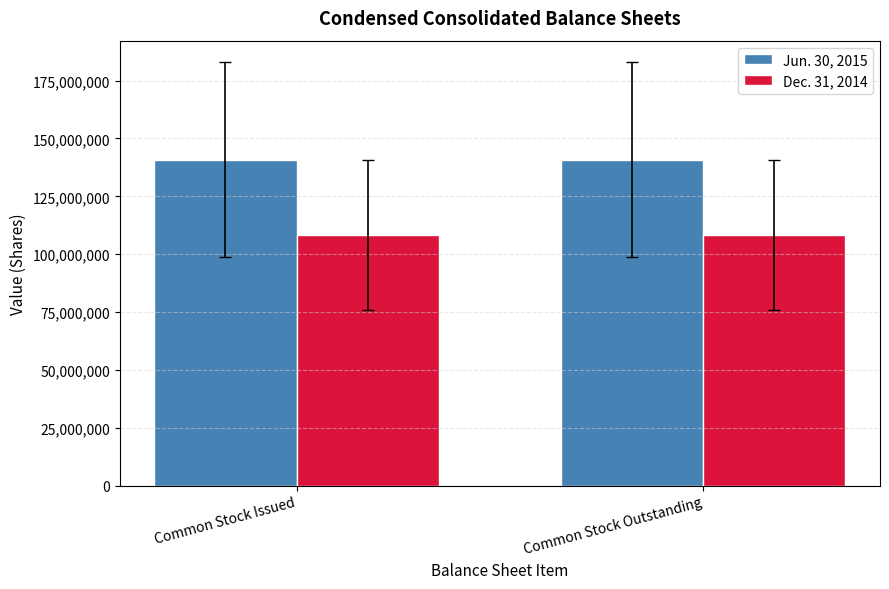

Which series has the largest total across all categories?

Jun. 30, 2015